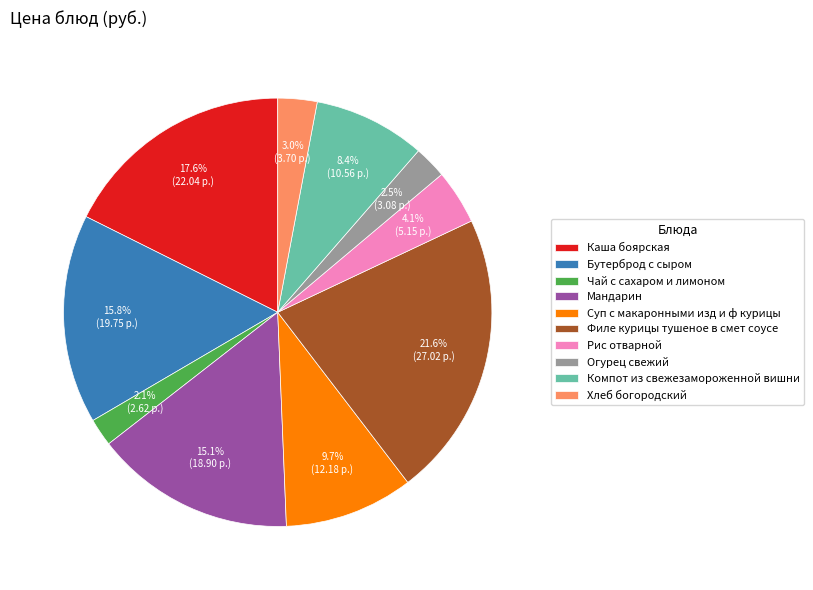

Does Огурец свежий account for over 50% of the chart?

No